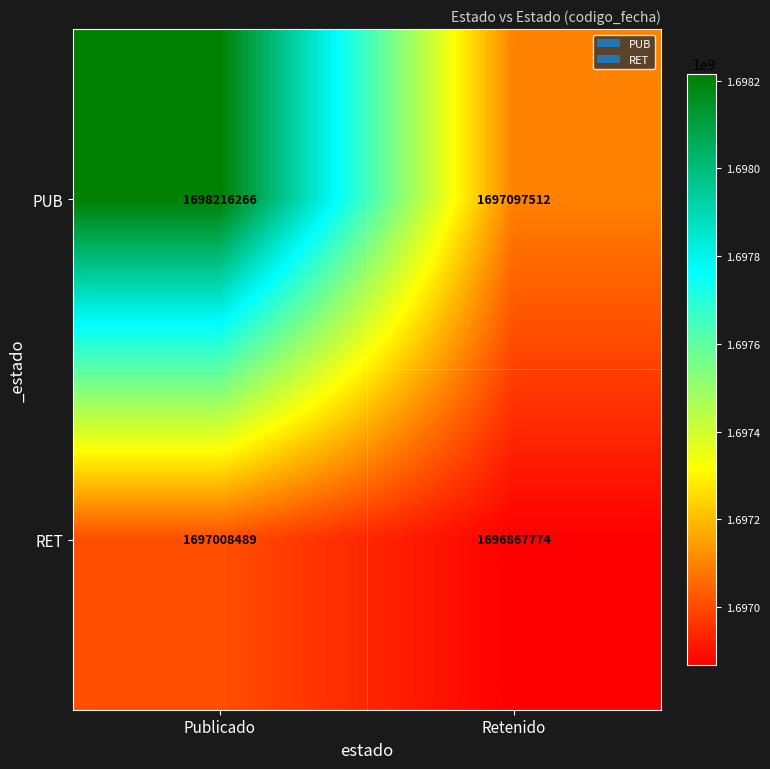

Read the PUB value at Publicado, to the nearest 10.

1698216270